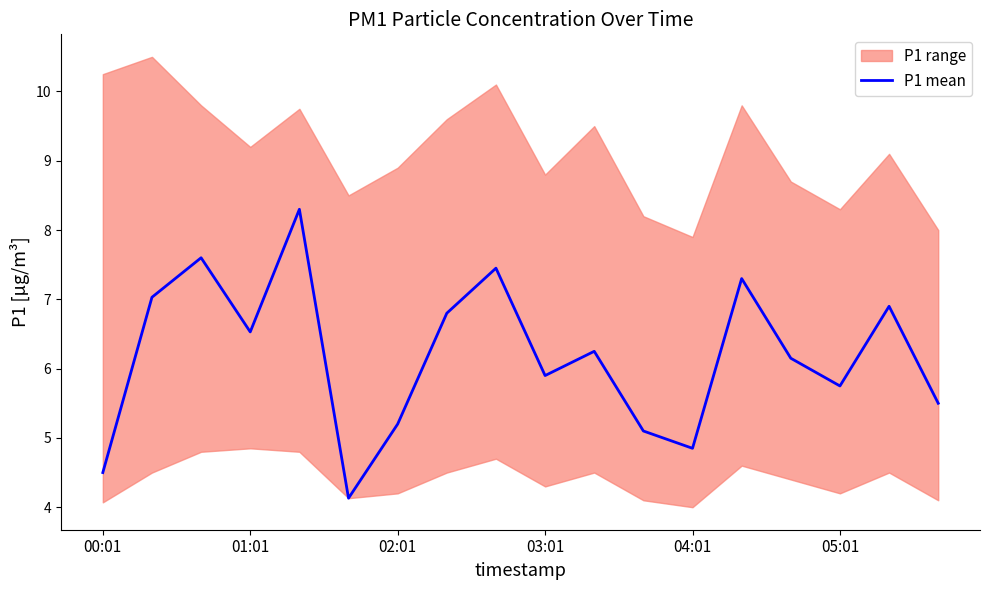

What is the minimum value shown in the chart?

4.1